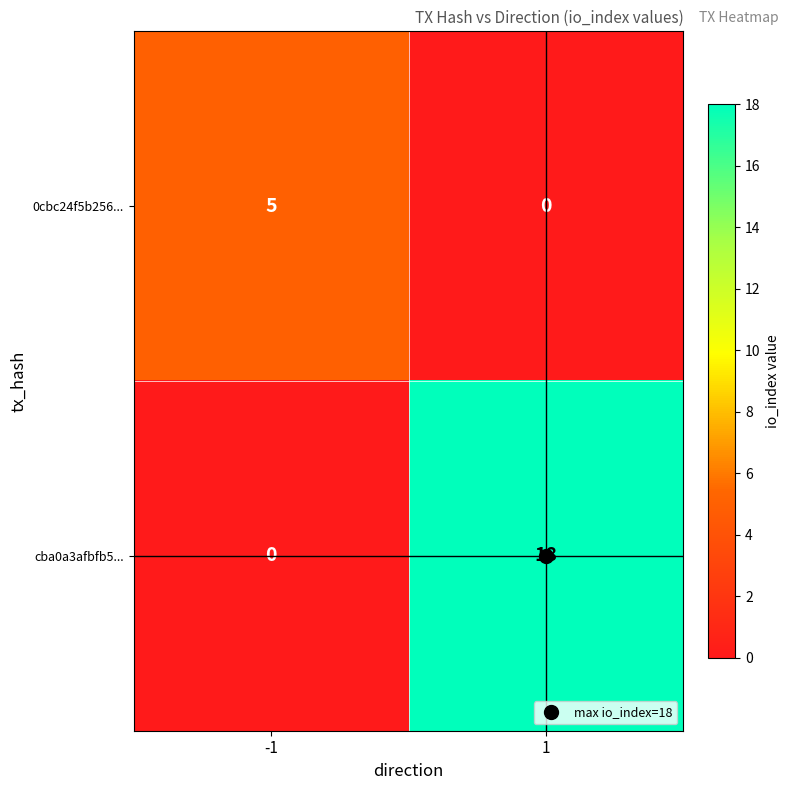

List the series in order of their peak value, highest first.

cba0a3afbfb5..., 0cbc24f5b256...